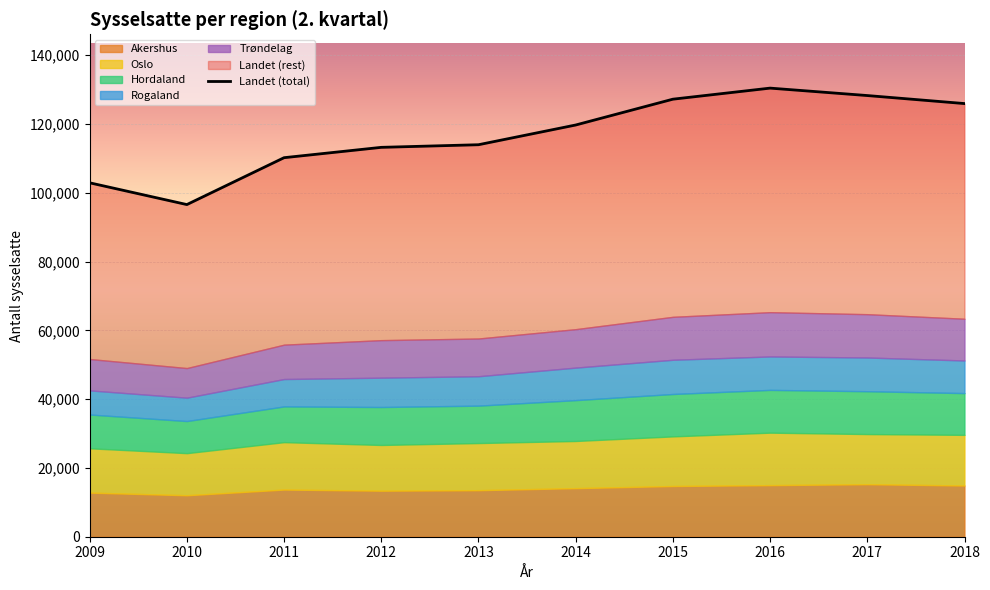

What is the sum of all values?

1168442